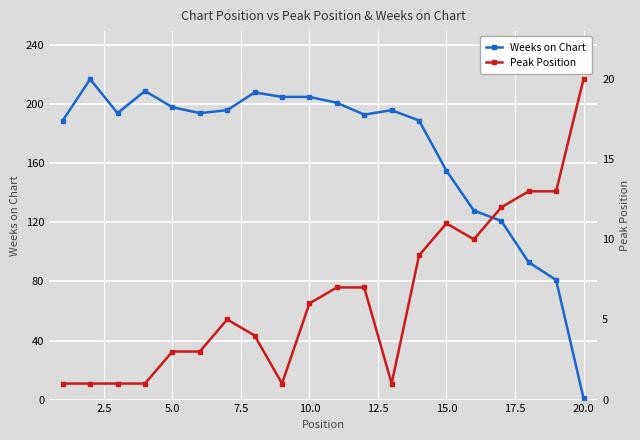

After their last crossing, which series has the higher values: Peak Position or Weeks on Chart?

Peak Position